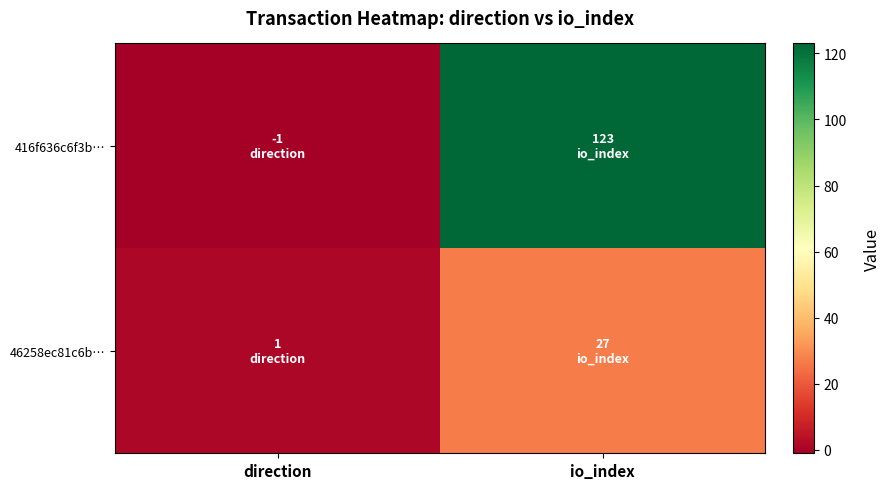

Reading left to right, transcribe all the data shown in this chart.

416f636c6f3b…: direction=-1	io_index=123
46258ec81c6b…: direction=1	io_index=27